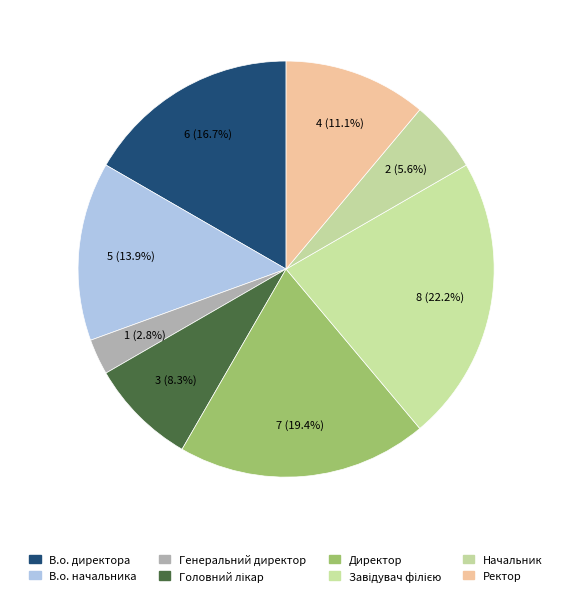

Between Генеральний директор and В.о. начальника, which is larger?

В.о. начальника